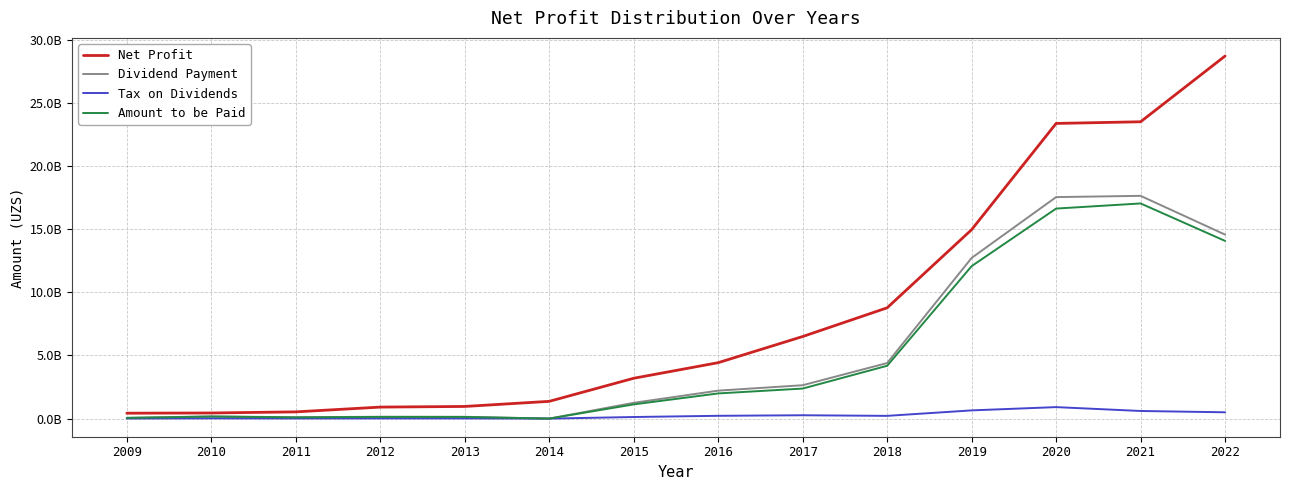

Read the Net Profit value at 2009.

427323487.4